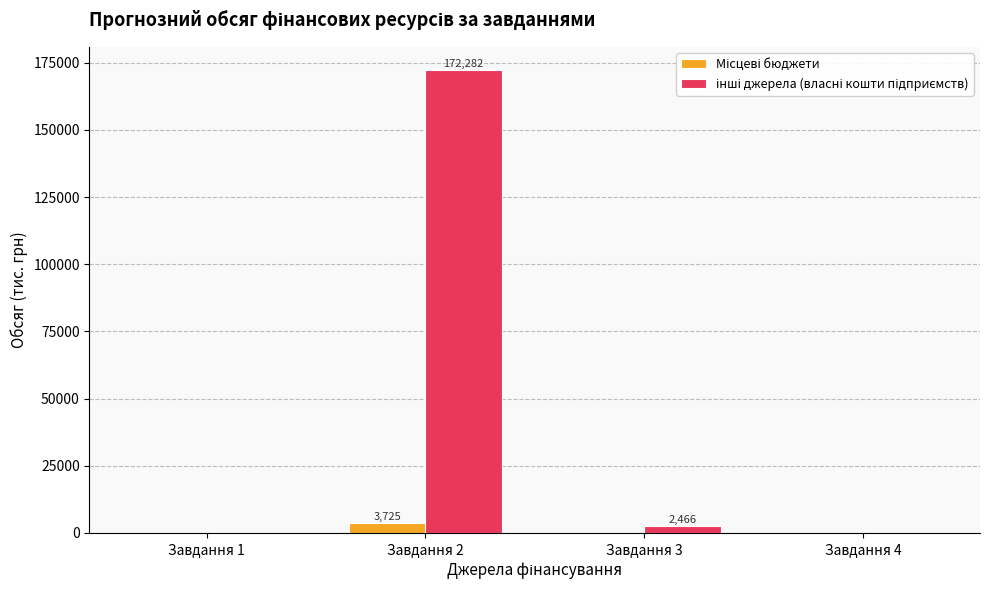

At which category is the sum across all series the highest?

Завдання 2